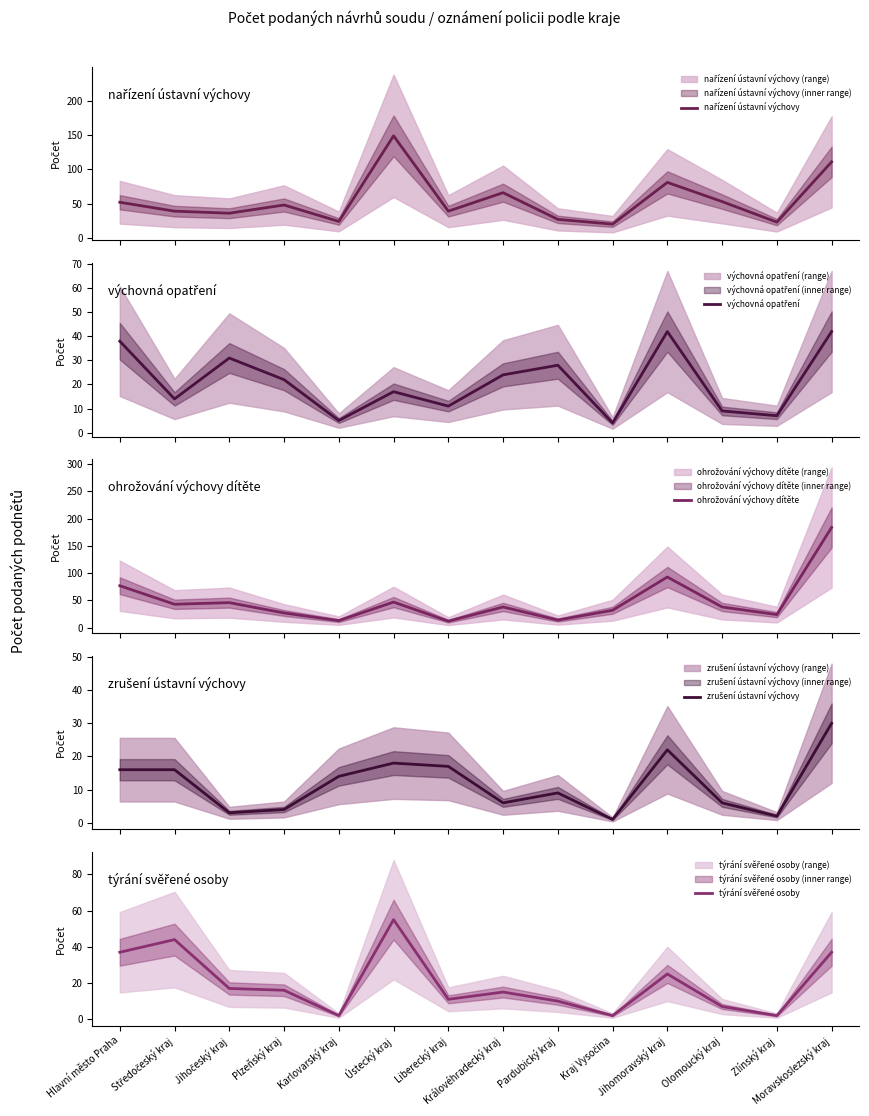

At which label does zrušení ústavní výchovy reach its minimum?

Kraj Vysočina